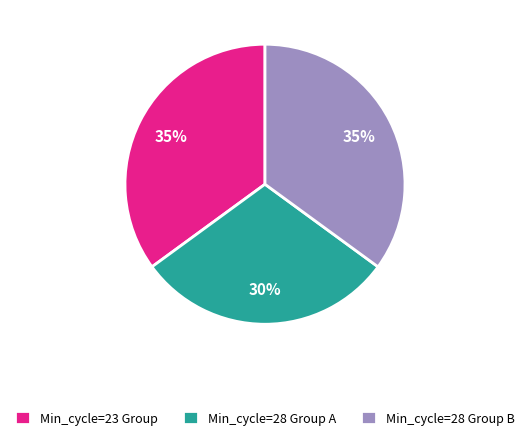

Approximately how many times larger is the value at Min_cycle=28 Group A compared to Min_cycle=28 Group B?

0.9